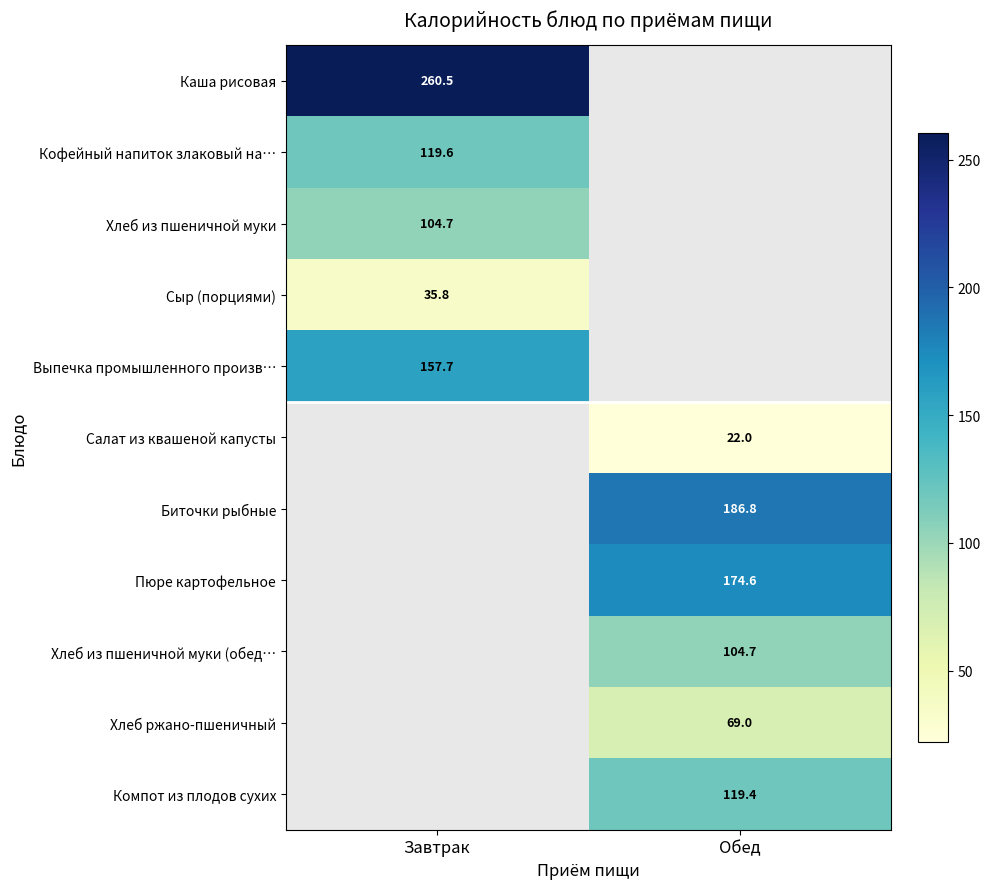

Which has a higher value, Завтрак or Обед?

Обед